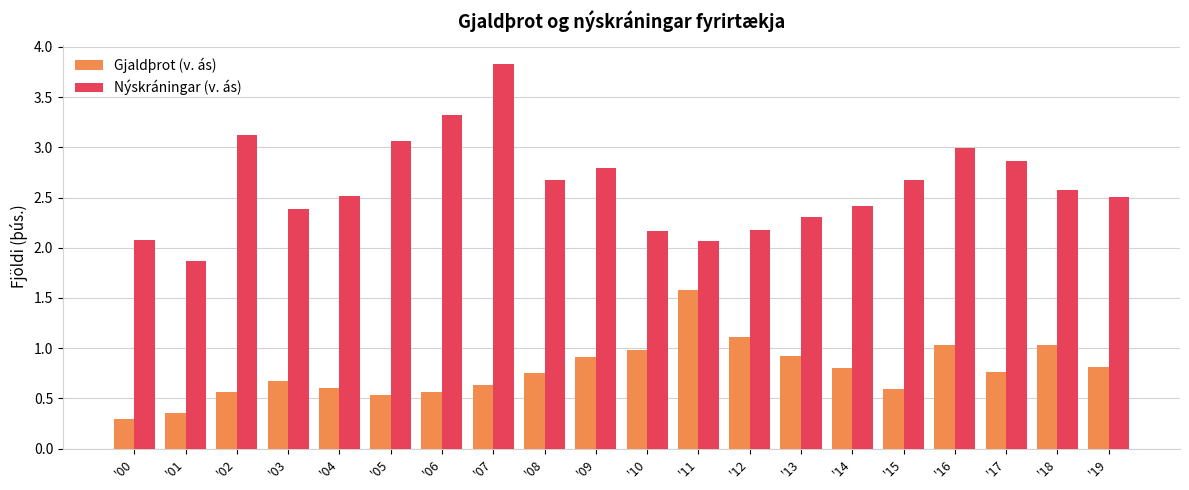

Which series changed the most between '04 and '15?

Nýskráningar (v. ás)